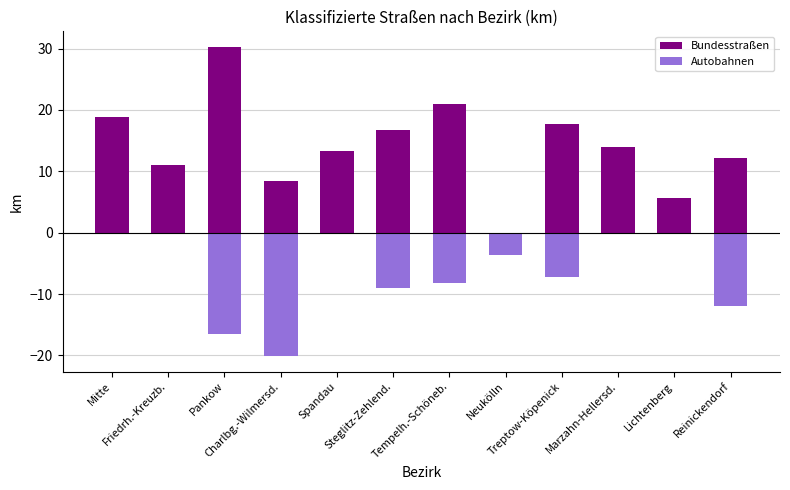

Which series has the largest range (max minus min)?

Bundesstraßen